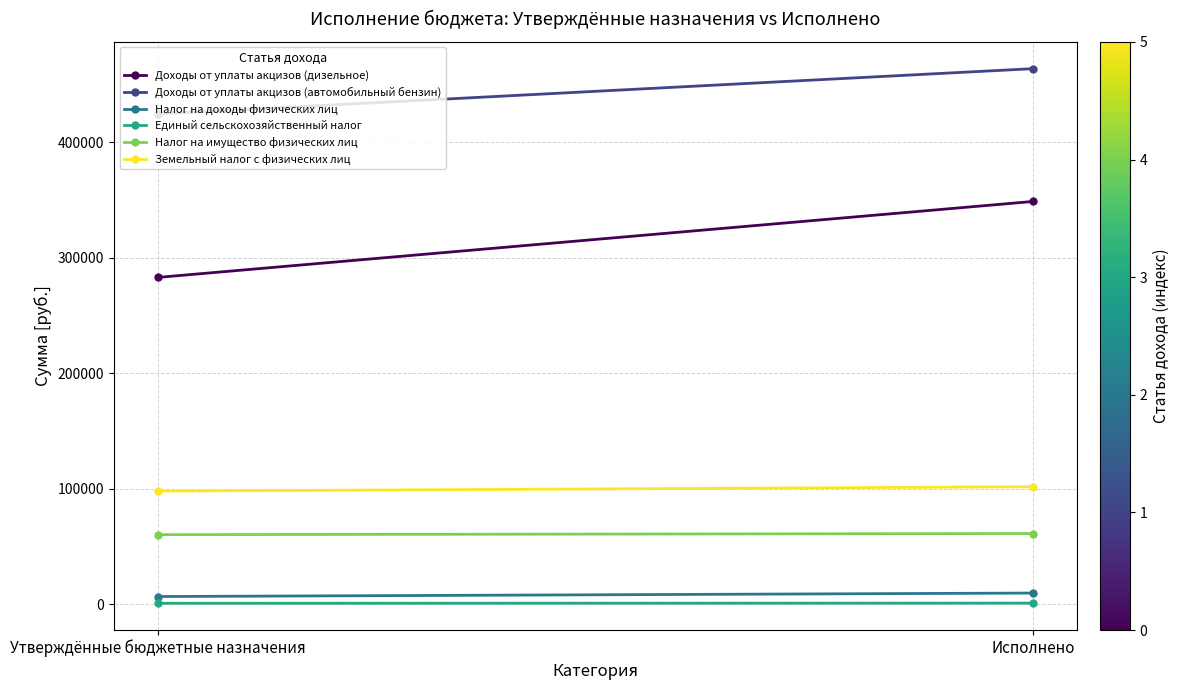

What is the label of the 1st point from the right?

Исполнено